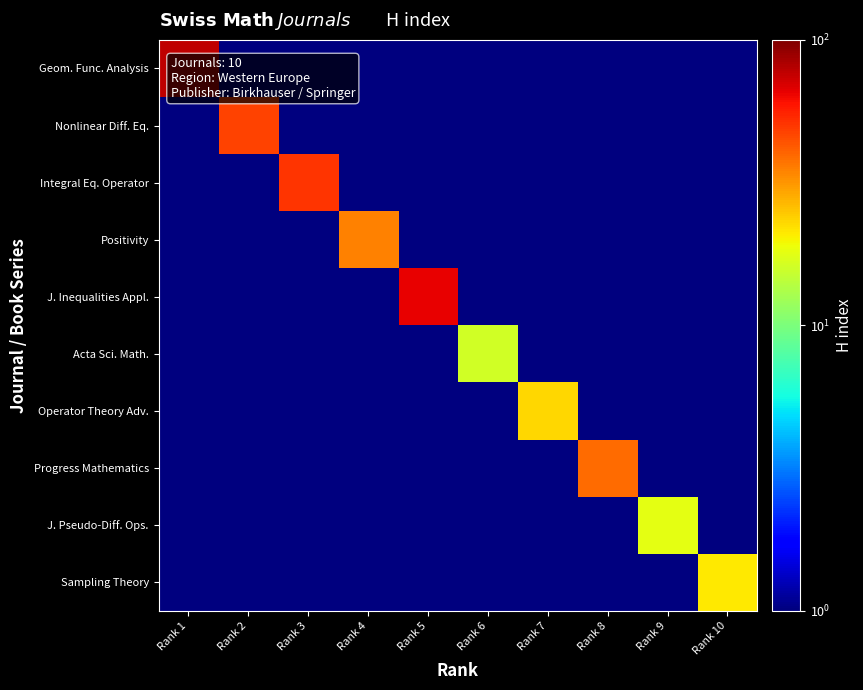

Count the number of categories in the chart.

10